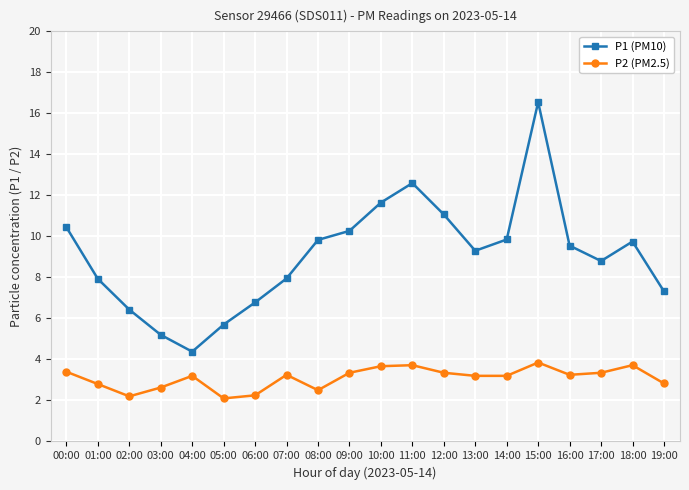

At which category is the sum across all series the highest?

15:00